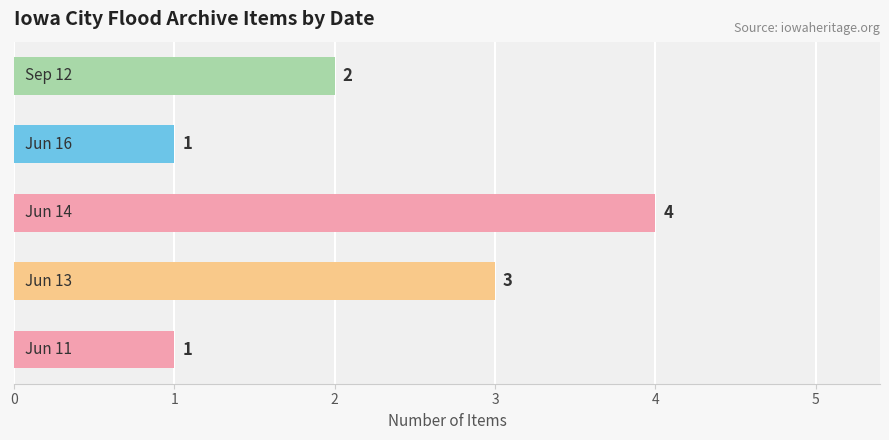

How many bars are there in total?

5